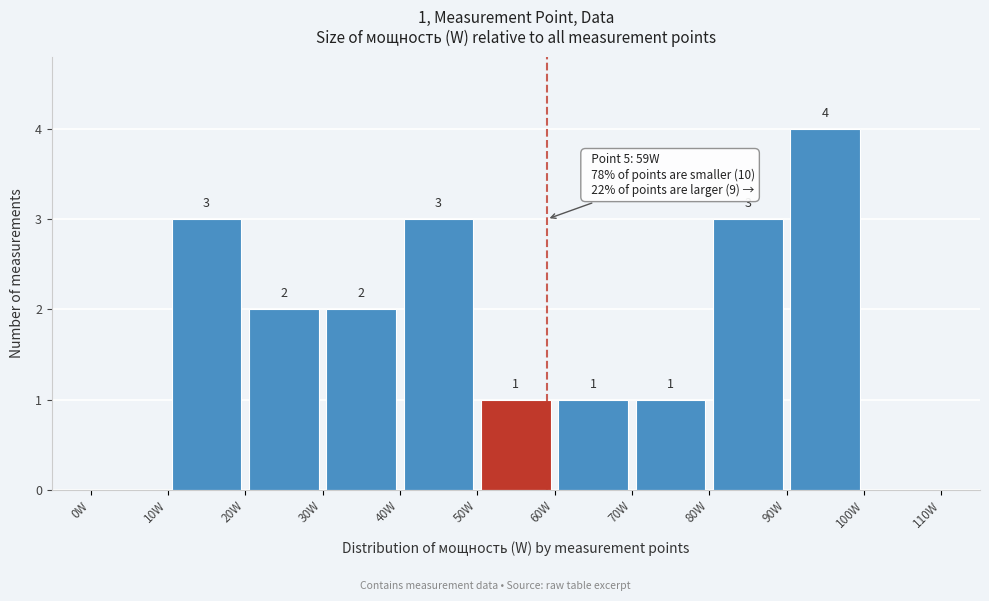

Over which range of the x-axis is the bar tallest?

90 to 100